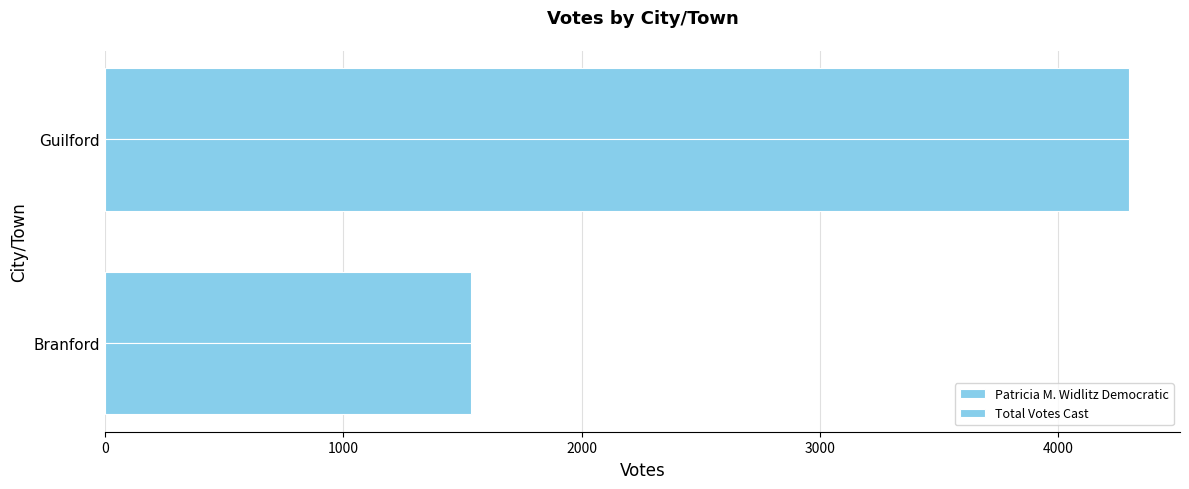

What is the value of the Patricia M. Widlitz Democratic bar at the 1st from the left?

1537